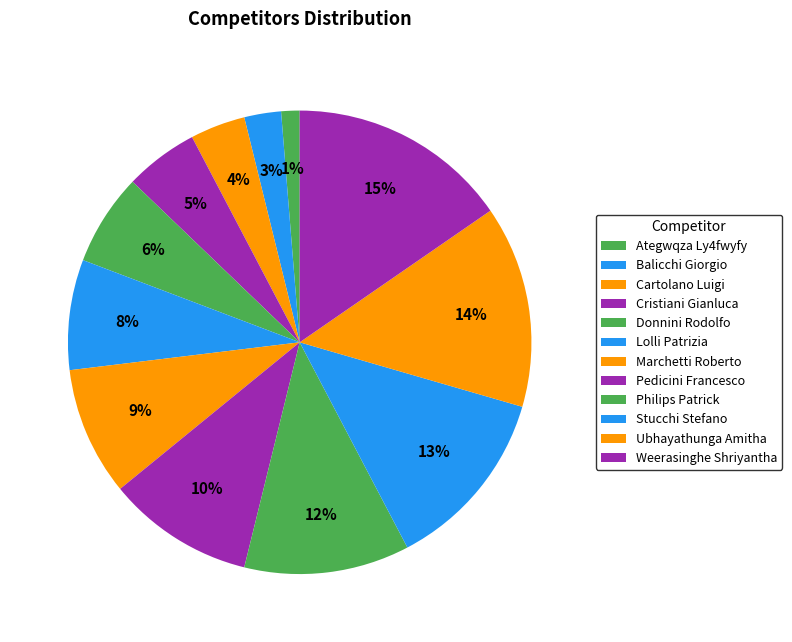

What is the change in value from Marchetti Roberto to Pedicini Francesco?

+1